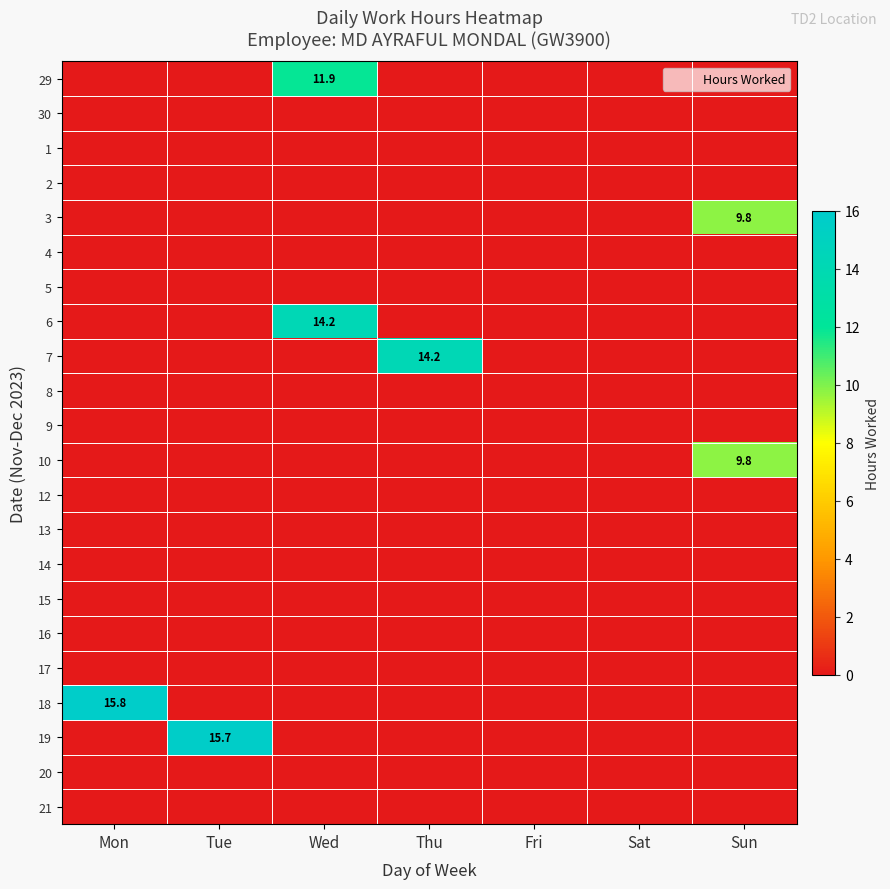

Is it true that 10 equals 16.6 at Sun?

False